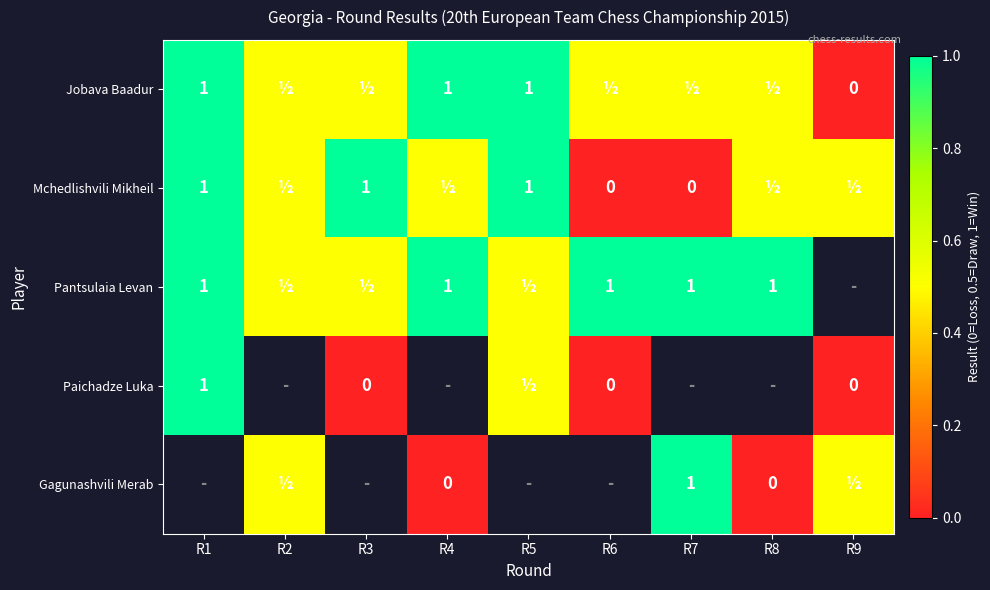

The value of Pantsulaia Levan at R4 is 1.0. True or false?

True